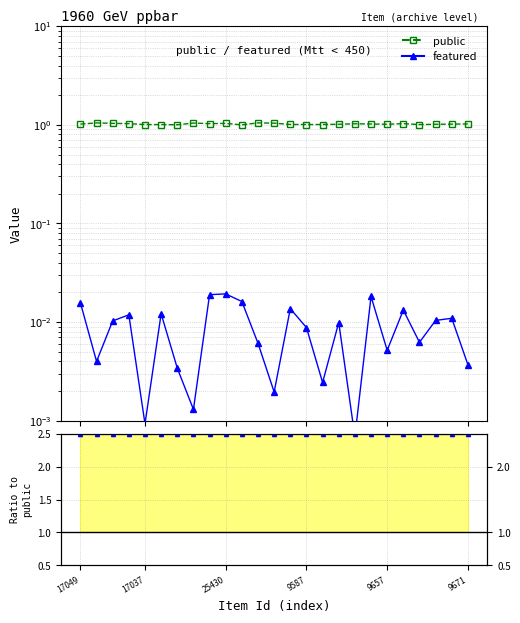

The value of featured at 17 is 0.0. True or false?

False